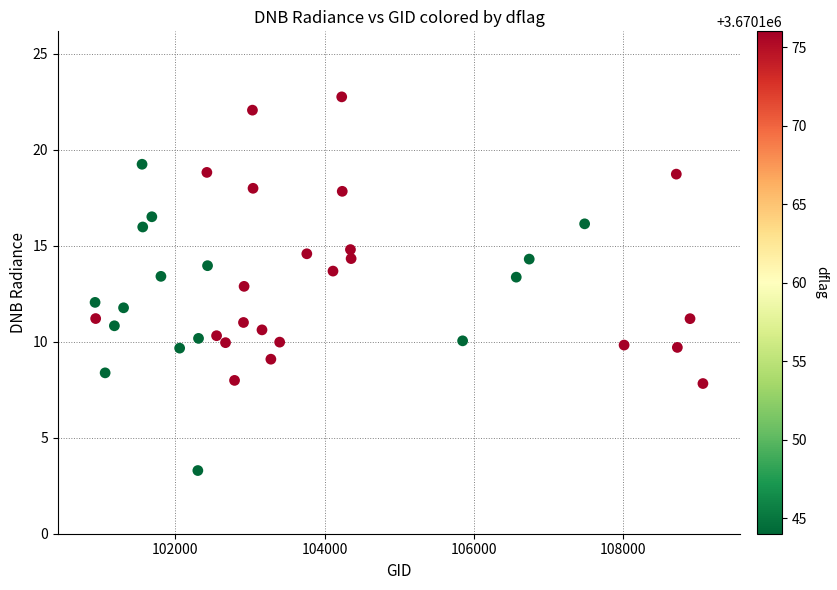

What is the range of Y values (max minus min)?

19.5